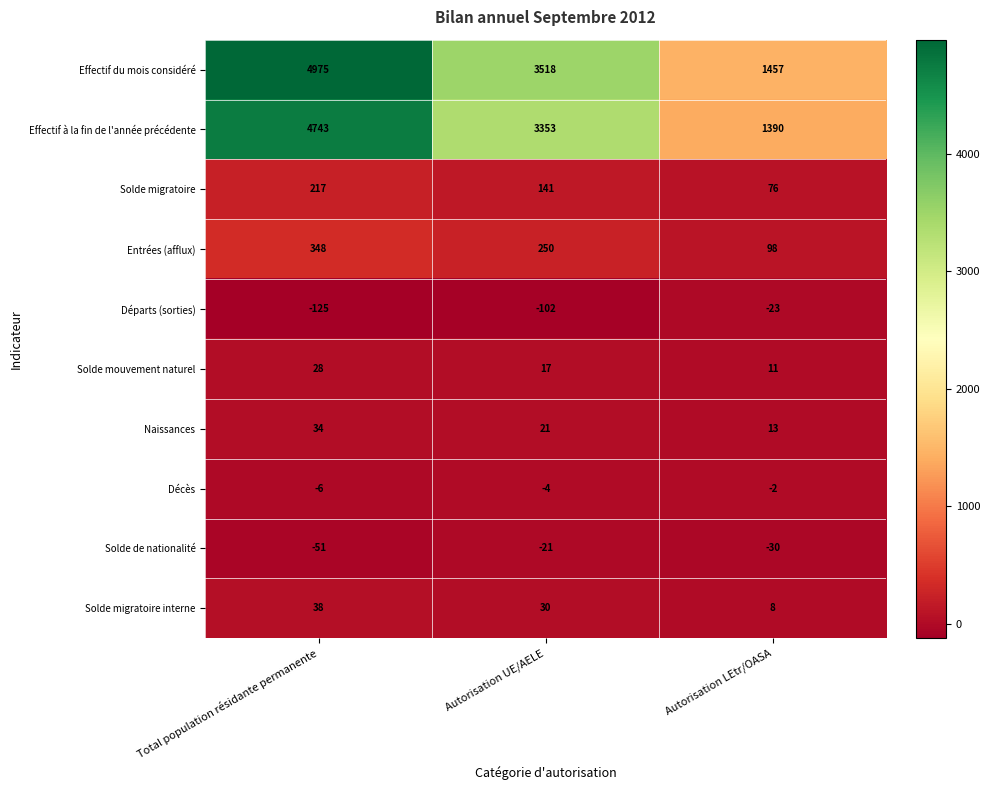

At how many categories does at least one series exceed 2107?

2